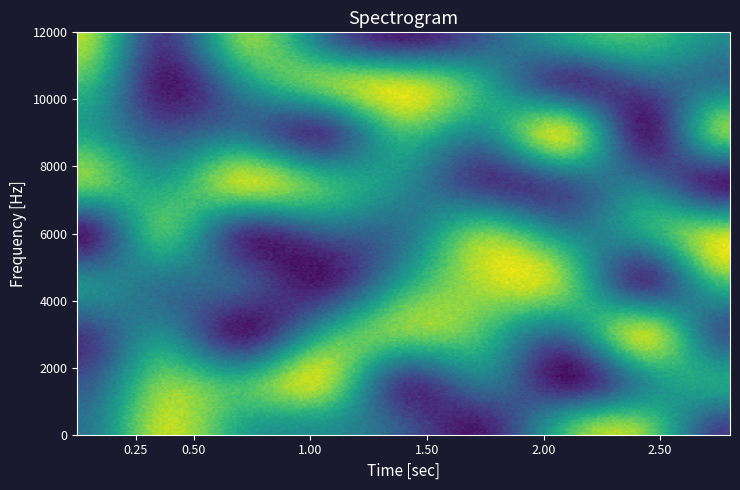

What is the difference between the maximum and minimum values in the 3 series?

8